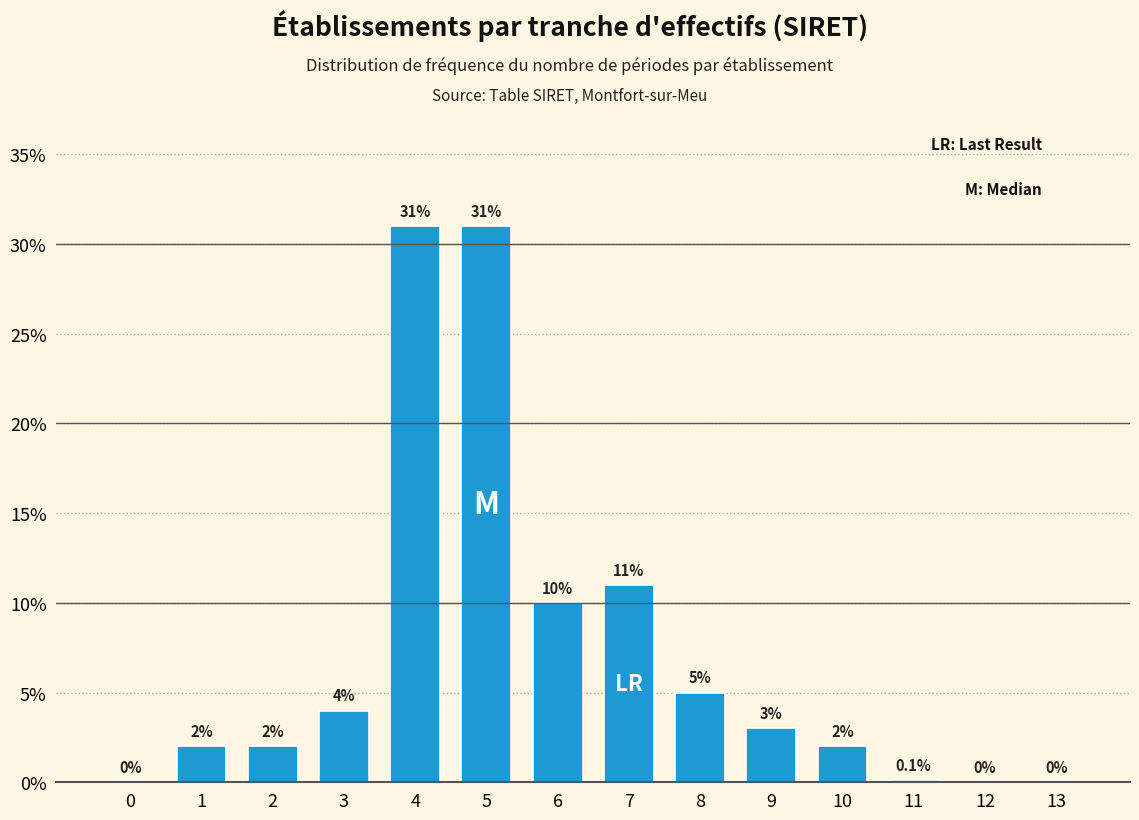

Reading left to right, extract all data points from this chart.

0=0.0	1=2.0	2=2.0	3=4.0	4=31.0	5=31.0	6=10.0	7=11.0	8=5.0	9=3.0	10=2.0	11=0.1	12=0.0	13=0.0